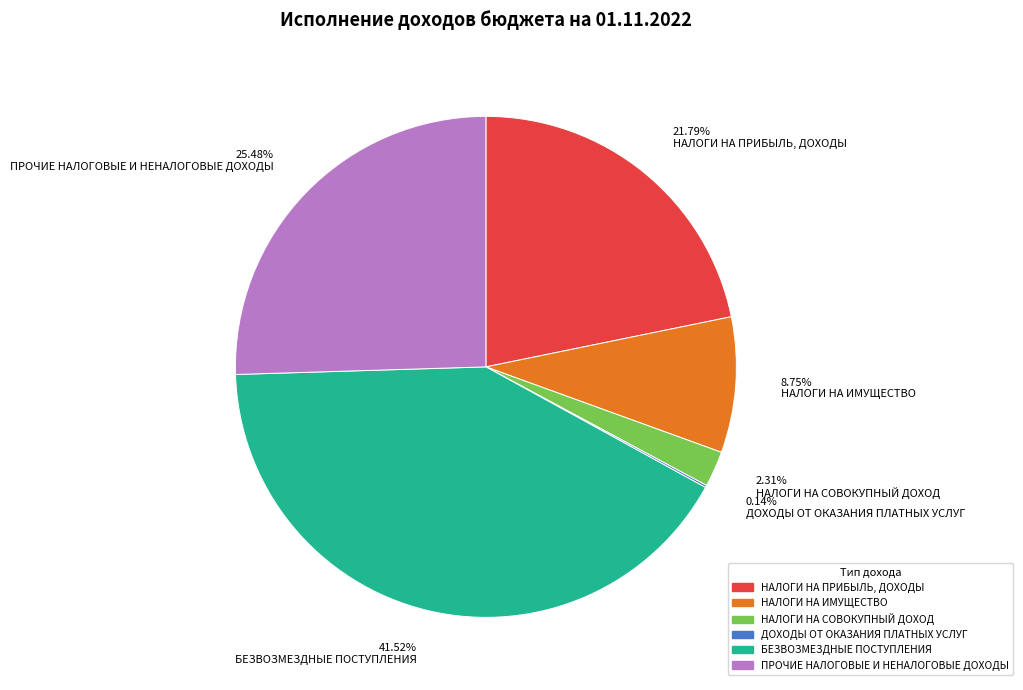

Which category has the biggest portion of the pie?

41.52% БЕЗВОЗМЕЗДНЫЕ ПОСТУПЛЕНИЯ